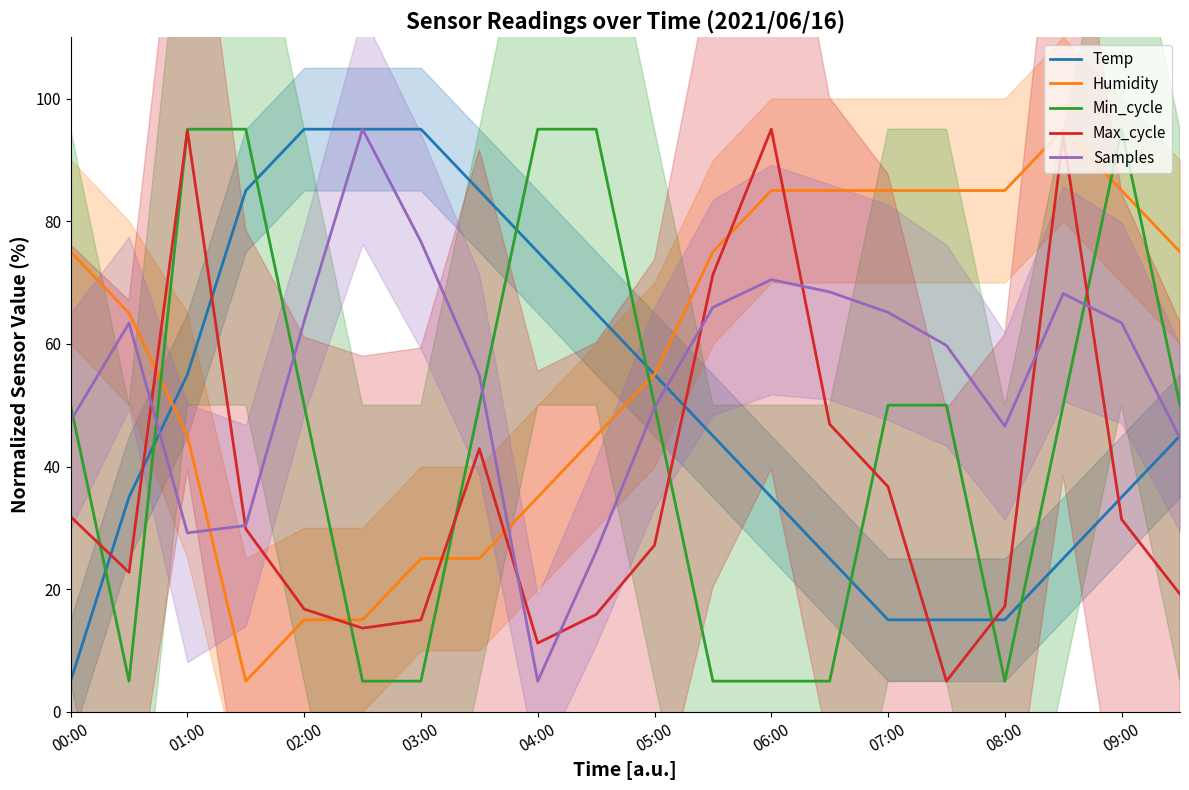

What is the average value of the Max_cycle series?

36.9